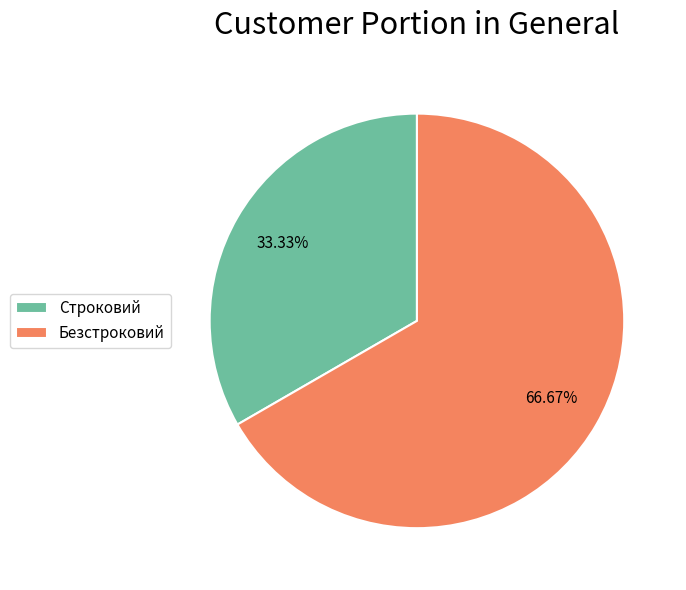

How many segments does this pie chart have?

2